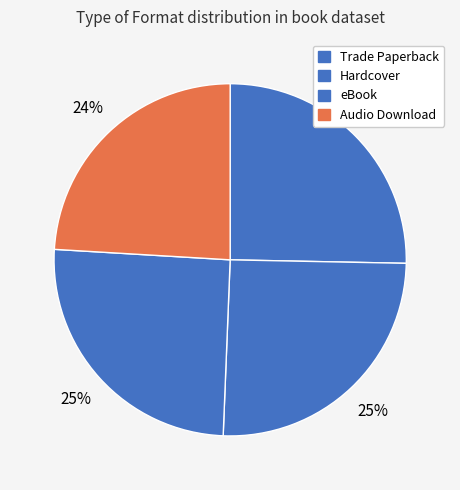

What percentage do Trade Paperback and Hardcover together represent?

50.6%